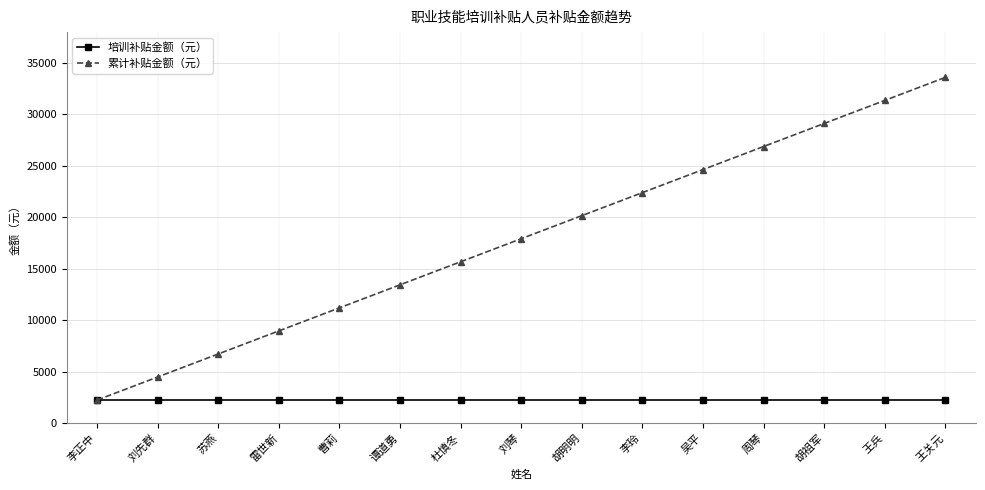

How many data points does each series have?

15